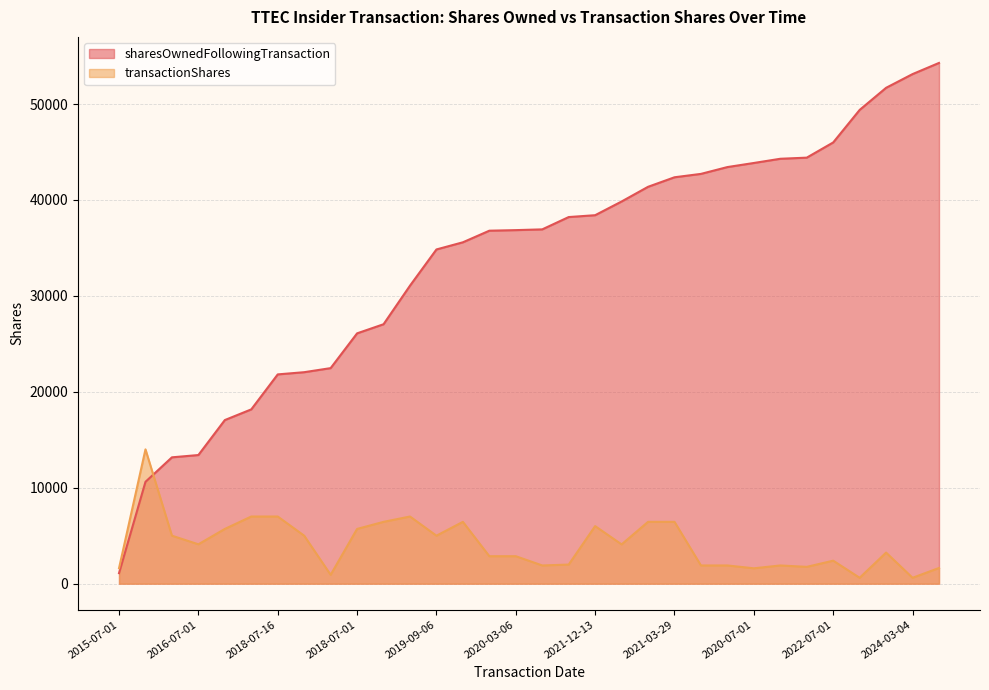

What is the sum of all sharesOwnedFollowingTransaction values?

1078483